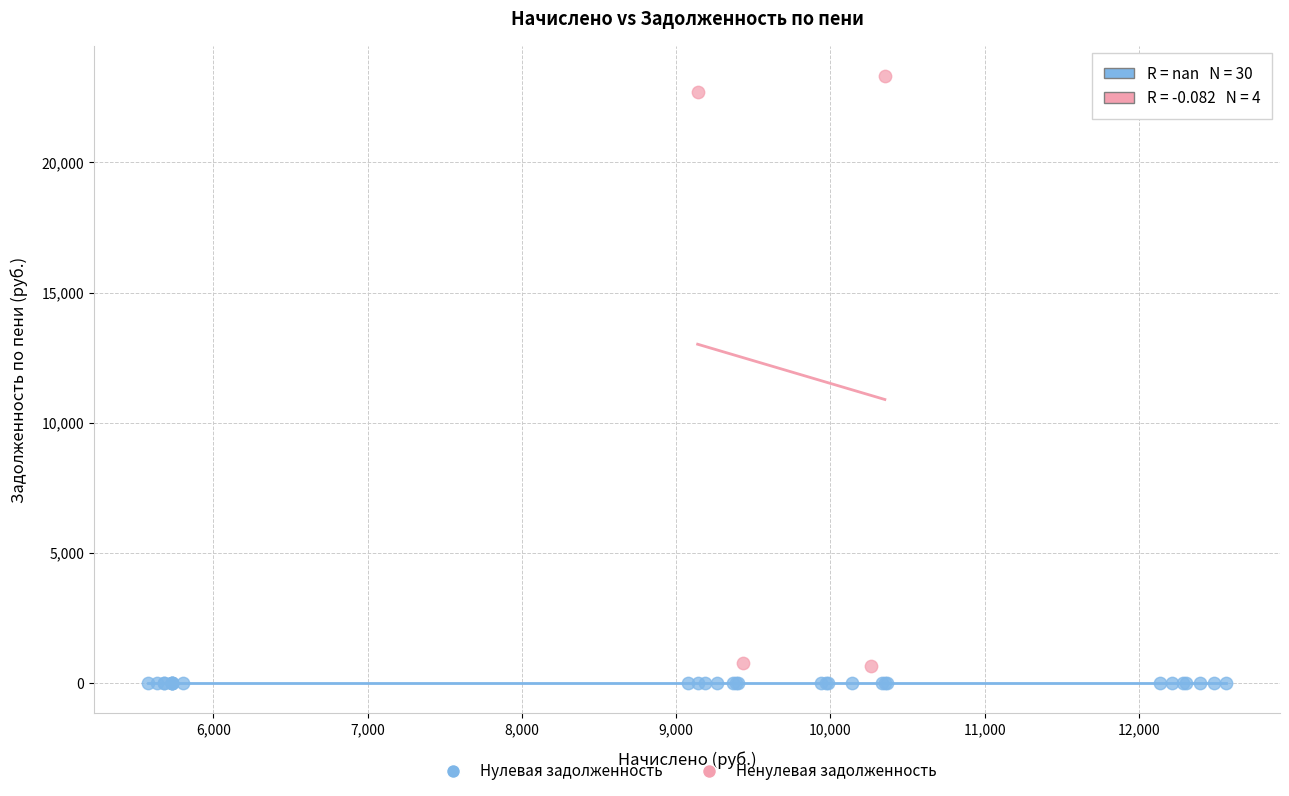

Which series reaches the maximum Y coordinate?

Ненулевая задолженность